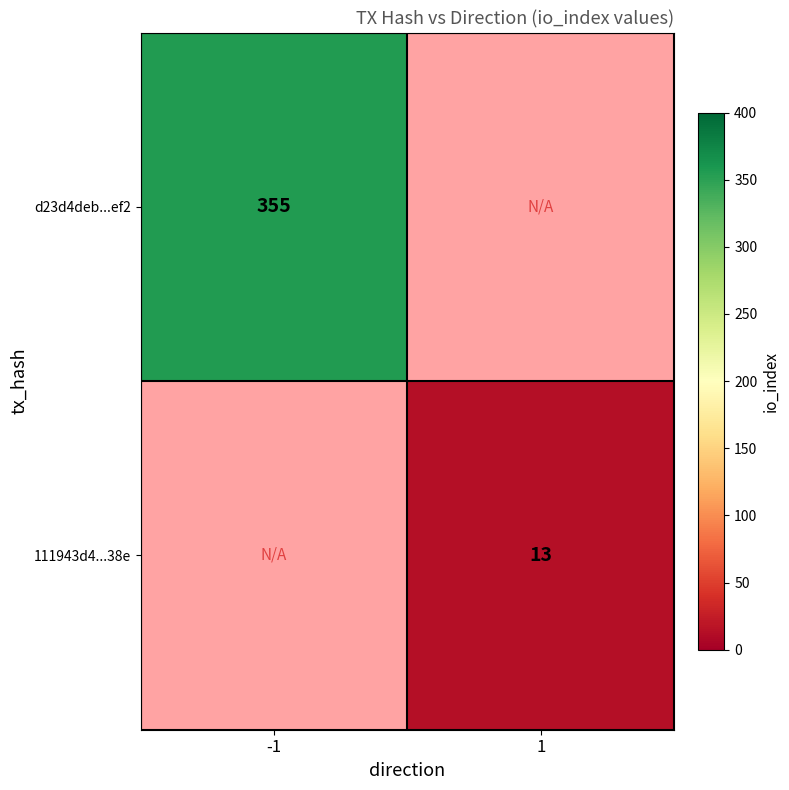

Is the value of d23d4deb...ef2 at -1 greater than the value of 111943d4...38e at 1?

Yes